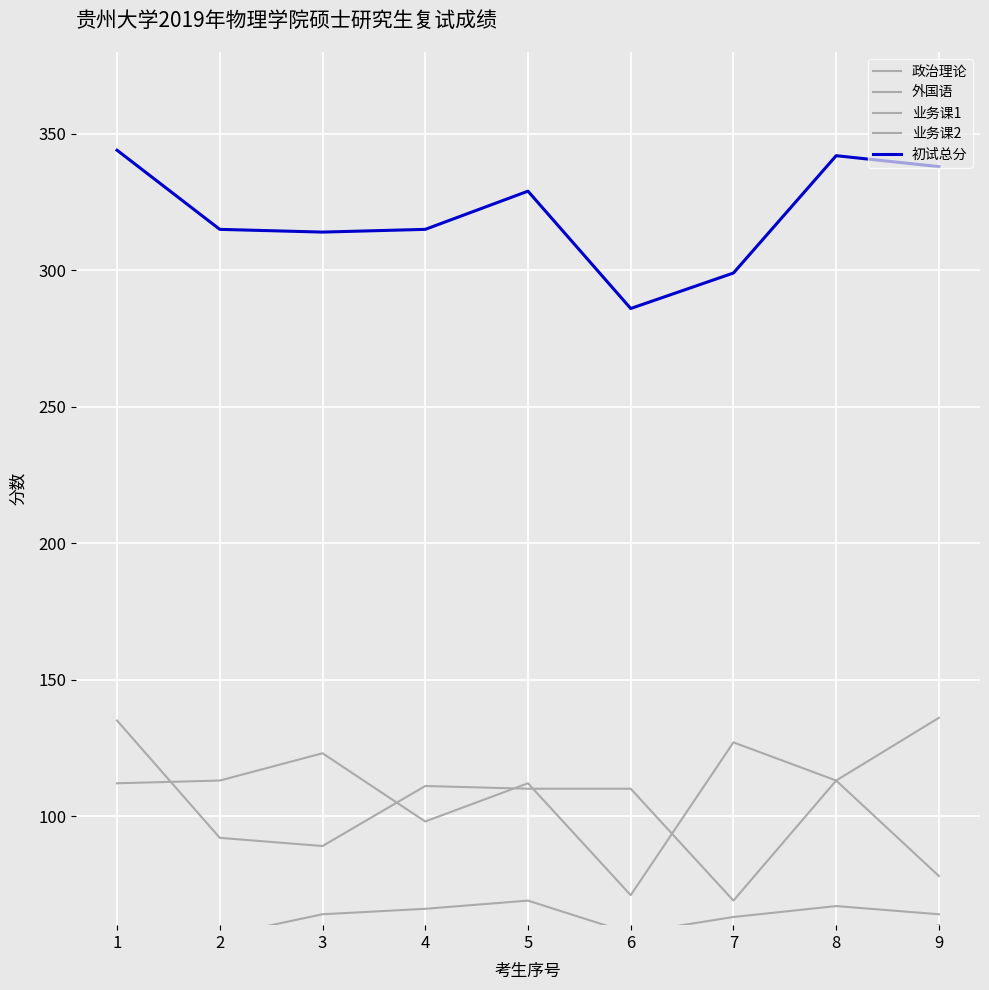

True or false: 外国语 has a value of 56 at 3.

False